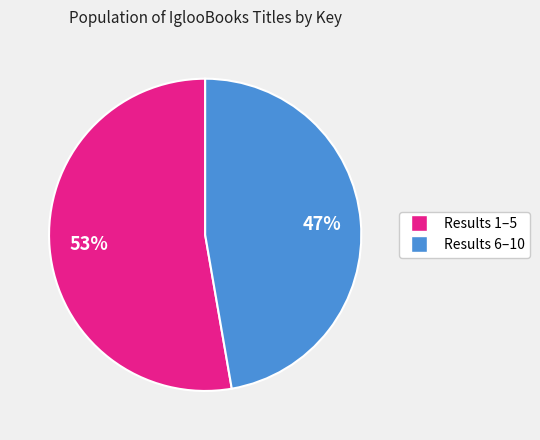

To the nearest percent, what is the average slice percentage?

50%